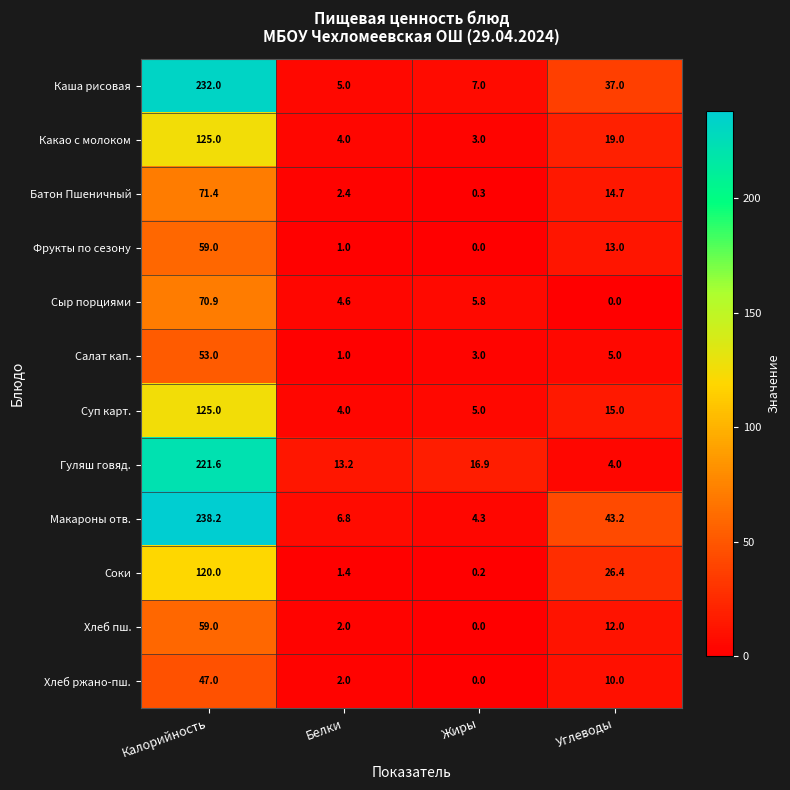

The Макароны отв. series shows 4.3 at Жиры. True or false?

True